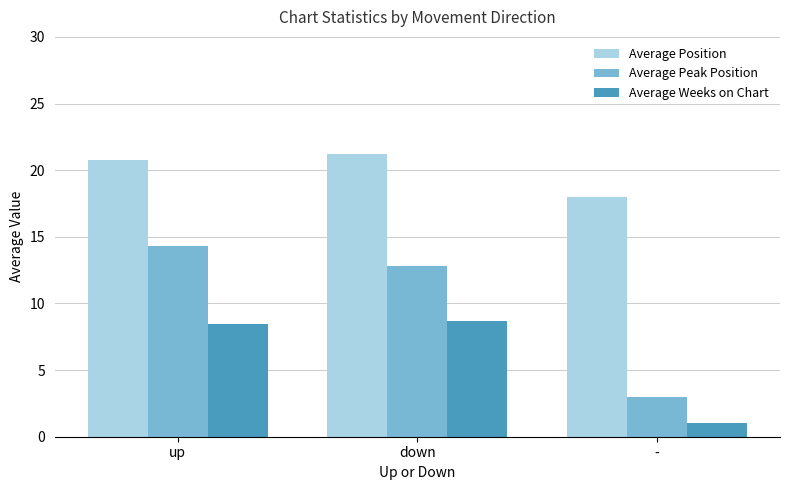

At which label does Average Weeks on Chart first exceed 8?

up